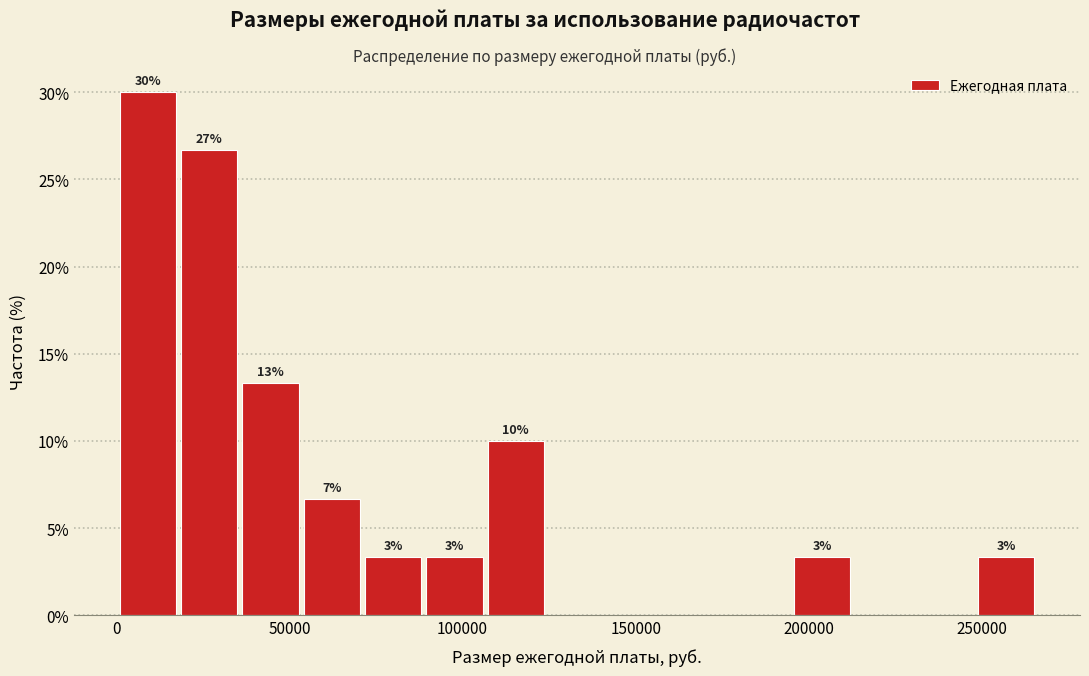

Around what value on the x-axis is the tallest bar? Give the approximate position of its centre, as read against the axis.

10000